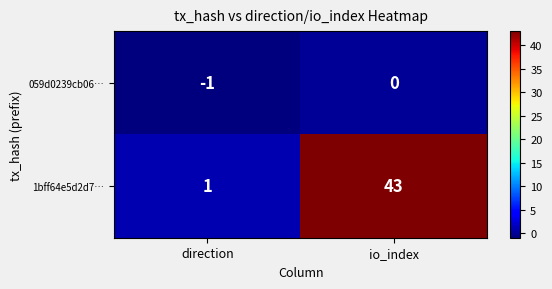

Which series has the largest range (max minus min)?

1bff64e5d2d7…